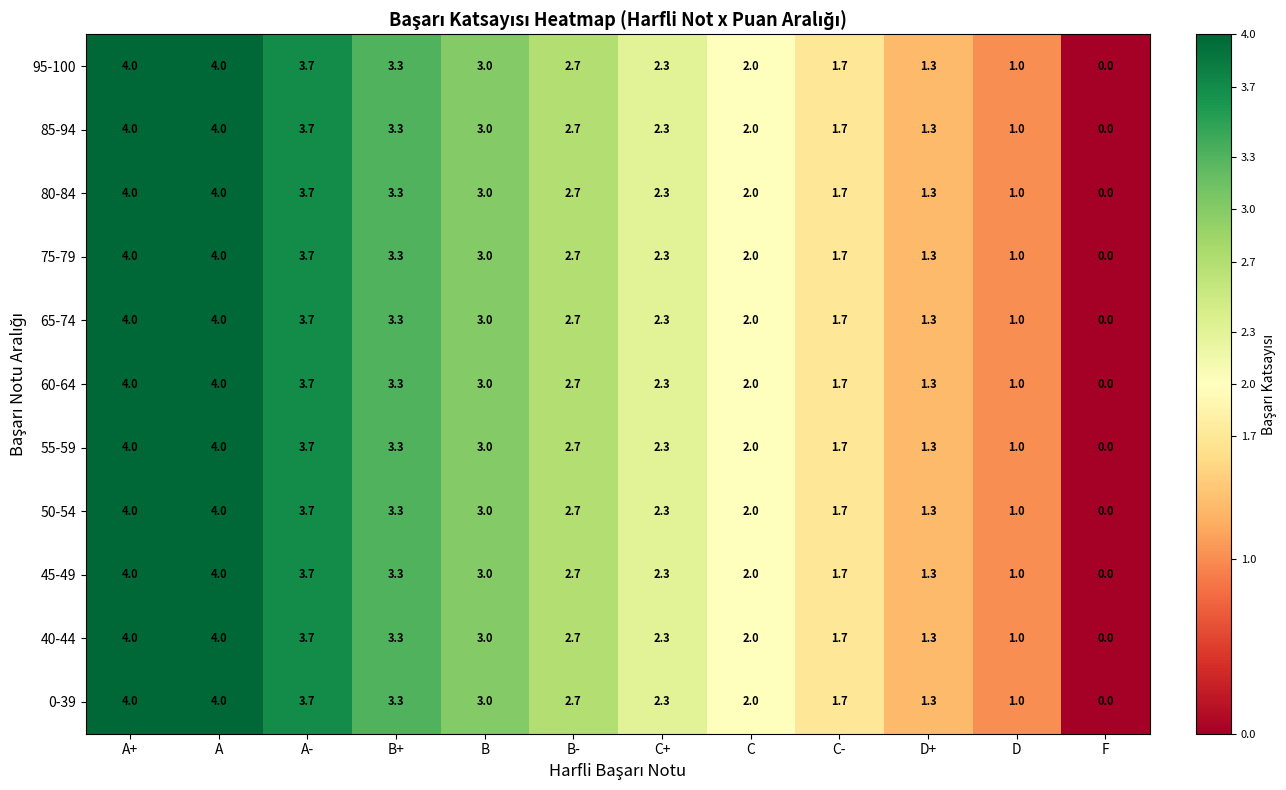

Is it true that 85-94 equals 3.3 at B+?

True